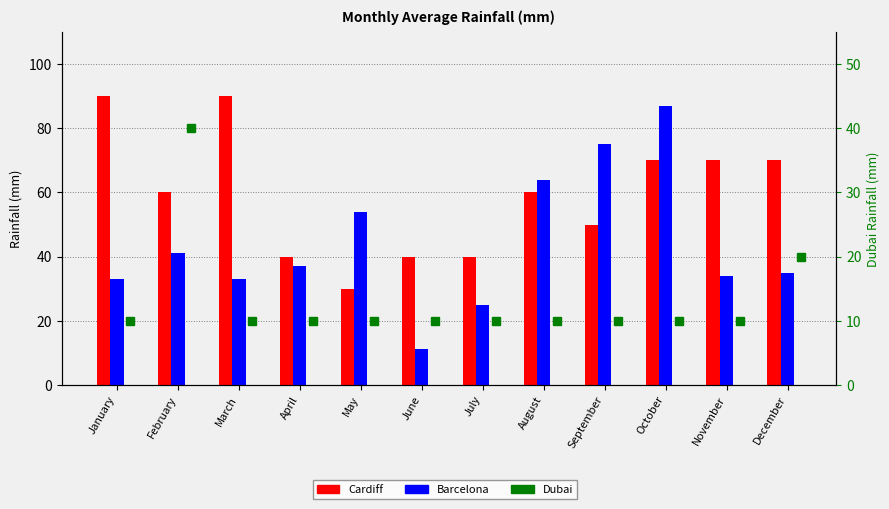

Is it true that Dubai equals 10 at May?

True